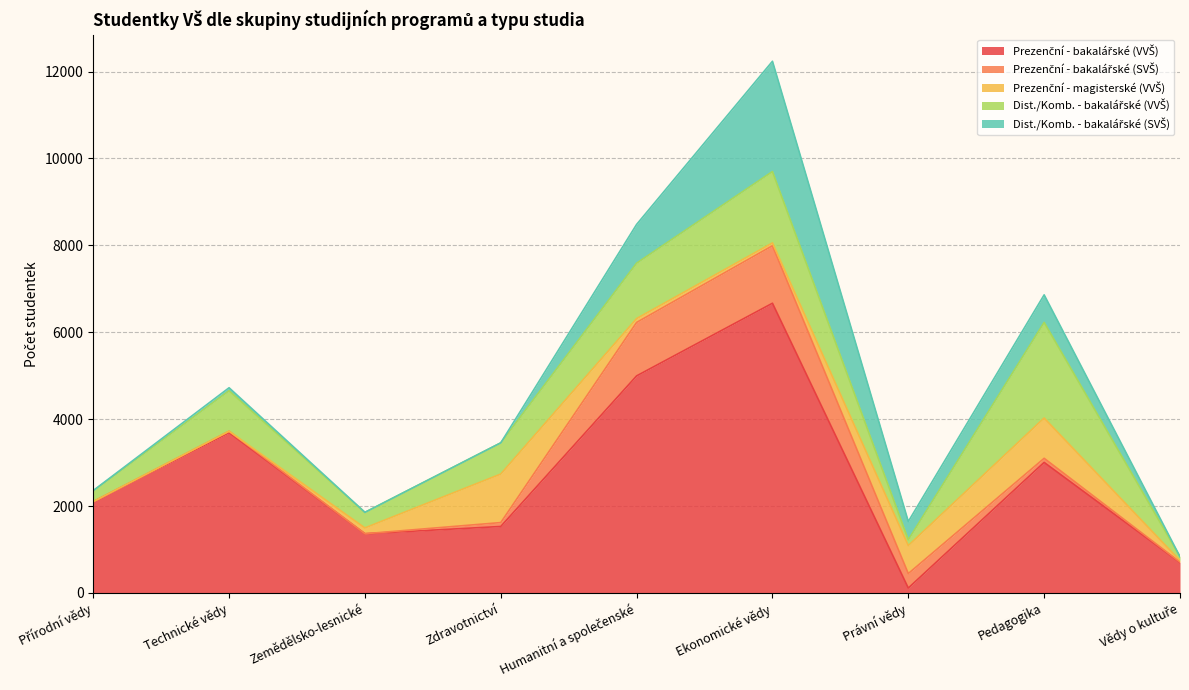

At which category is the sum across all series the highest?

Ekonomické vědy